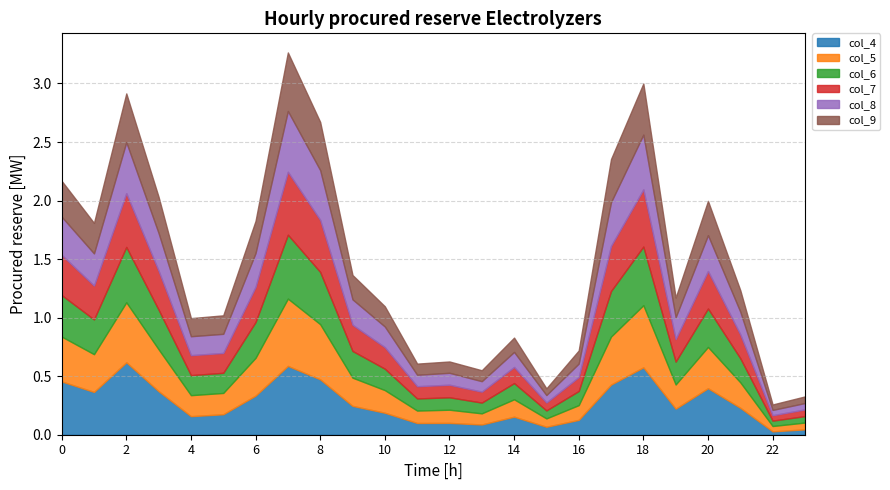

Where is col_7 nearest to the value 0?

22:00